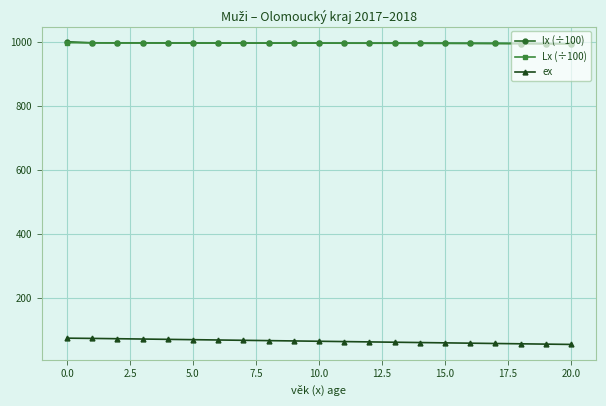

At how many categories does at least one series exceed 834?

21